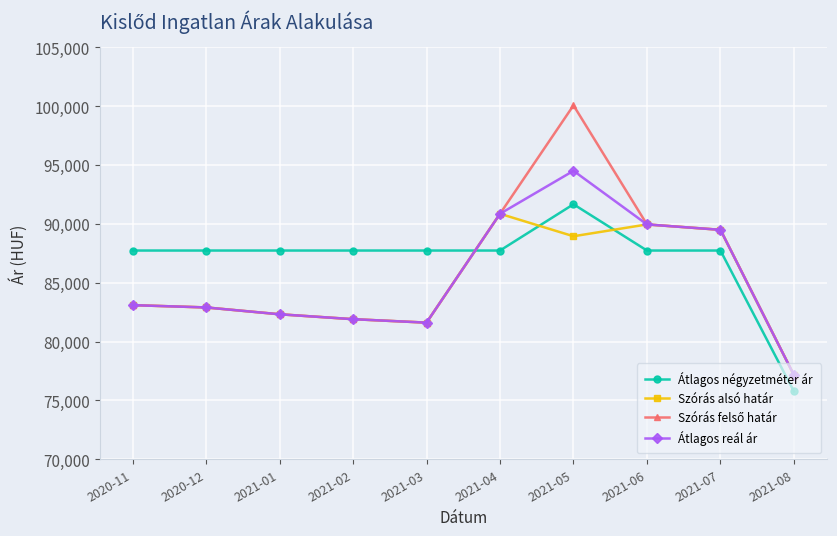

What is the label of the 4th point from the left?

2021-02